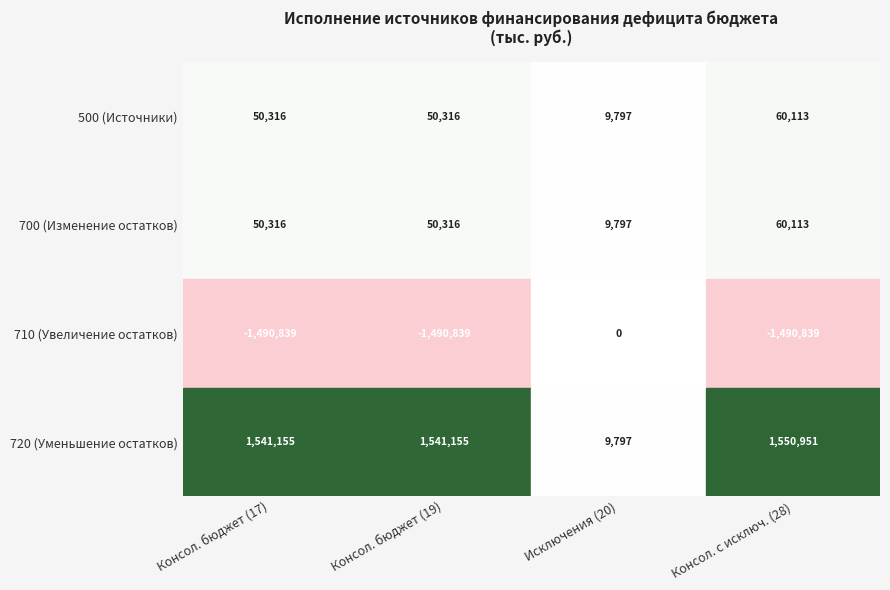

Is the value of 720 at 0 greater than the value of 700 at 3?

Yes